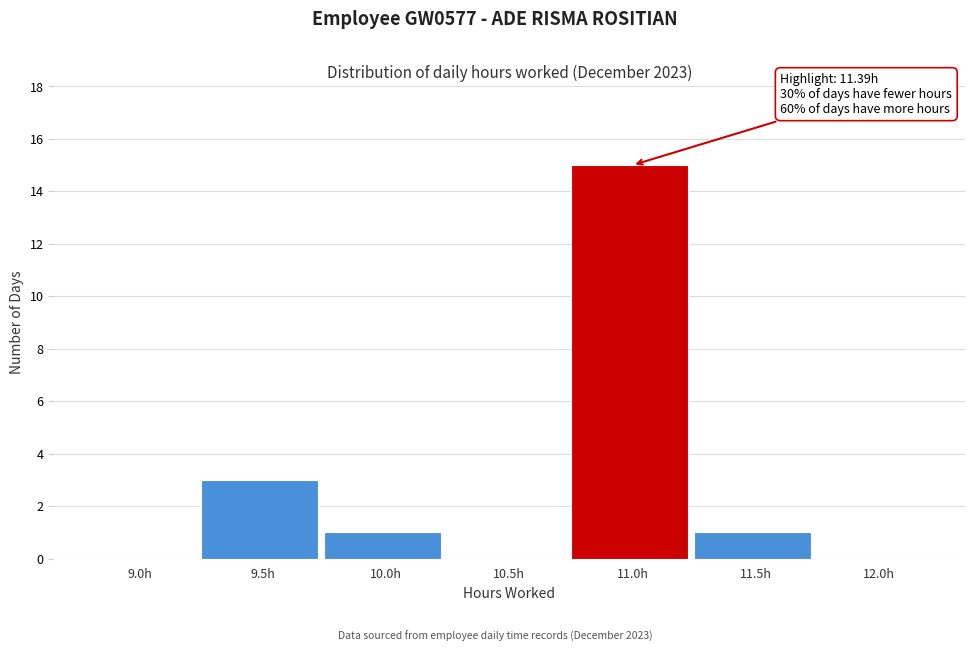

Reading left to right, transcribe all the data shown in this chart.

9.0h=0	9.5h=3	10.0h=1	10.5h=0	11.0h=15	11.5h=1	12.0h=0